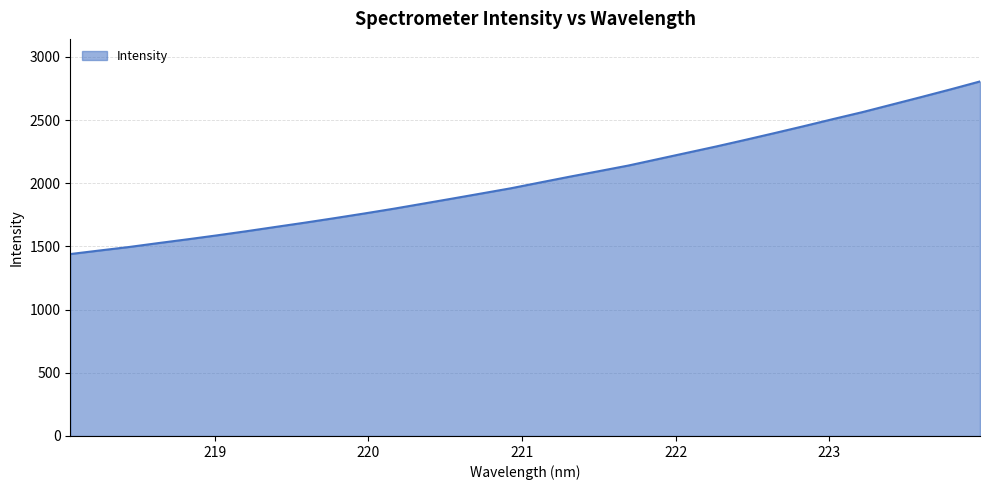

What is the minimum value shown in the chart?

1439.6